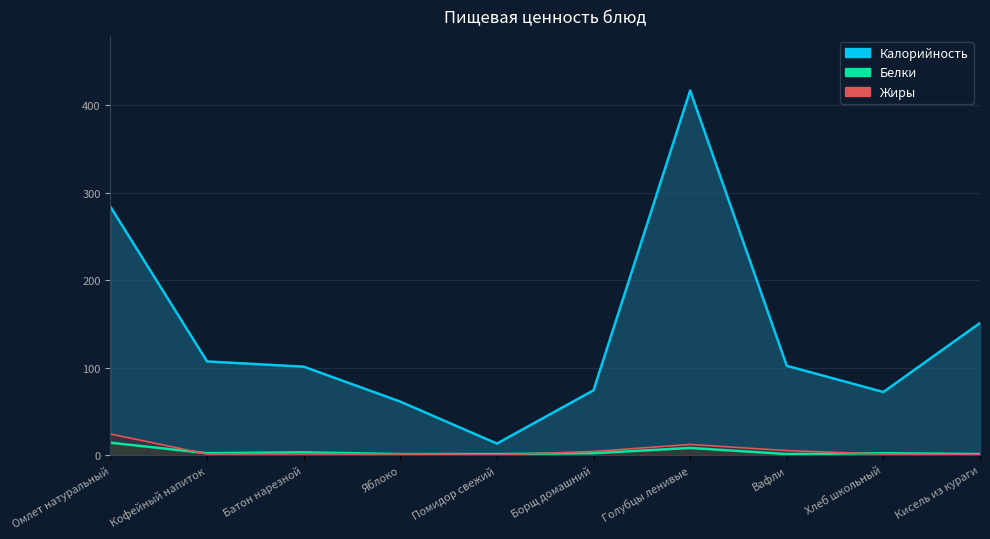

What value does the Калорийность series have at Помидор свежий?

13